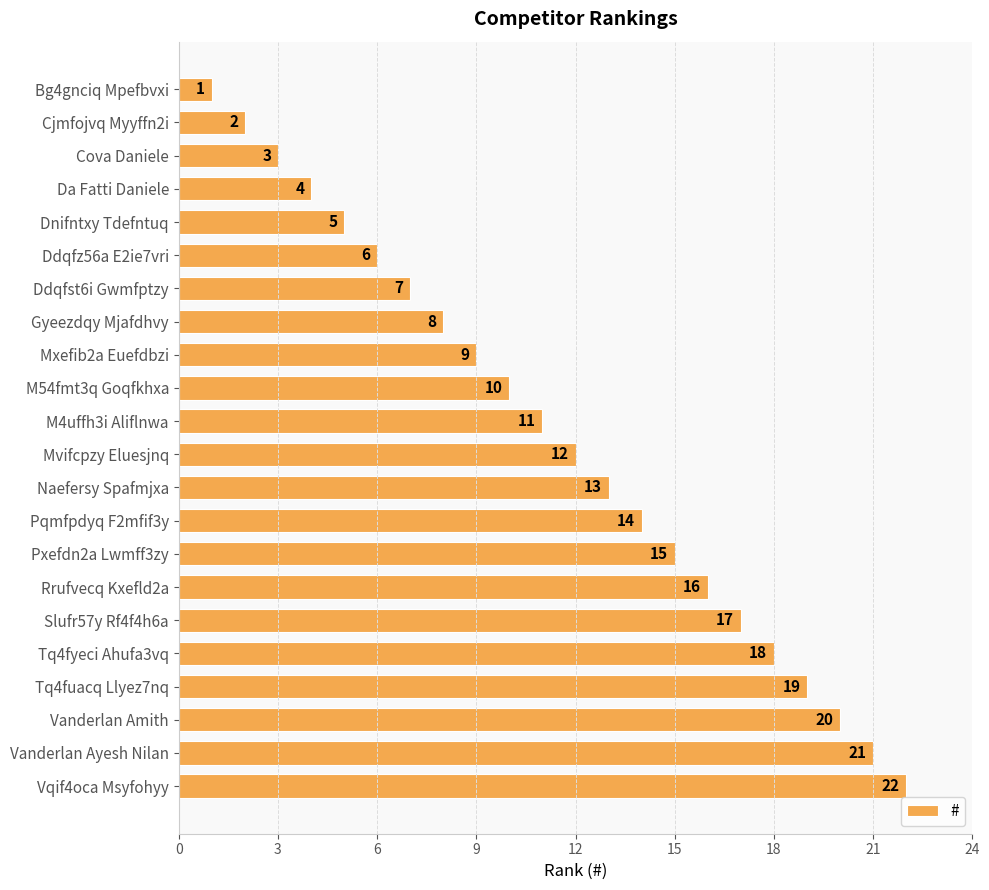

What is the minimum value shown in the chart?

1